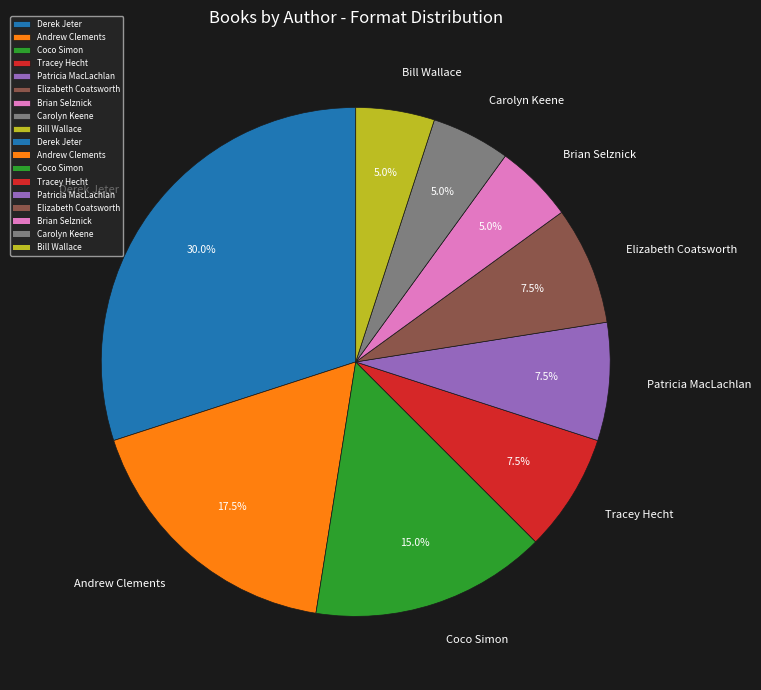

How many slices are in this pie chart?

9